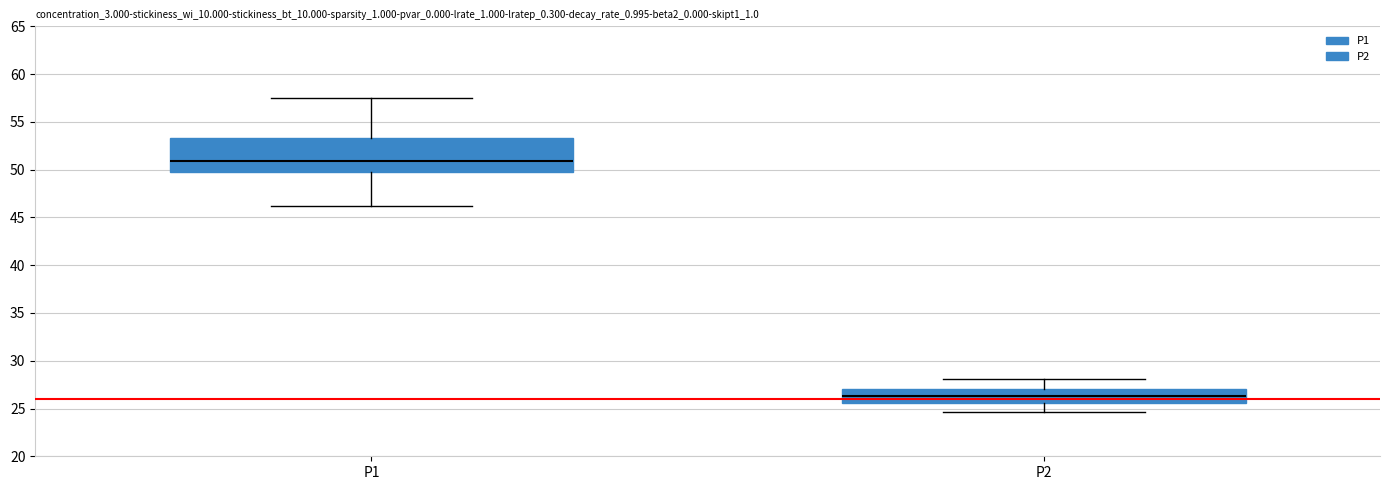

Reading left to right, transcribe this box plot: for each box, give where its median line is, the range the box spans, and where its two whiskers end, as read against the y-axis. The values are not printed on the chart, so give them approximately, as read against the axis.

P1: median 51.0, box 50.0 to 53.5, whiskers 46.0 to 57.5
P2: median 26.5, box 25.5 to 27.0, whiskers 24.5 to 28.0